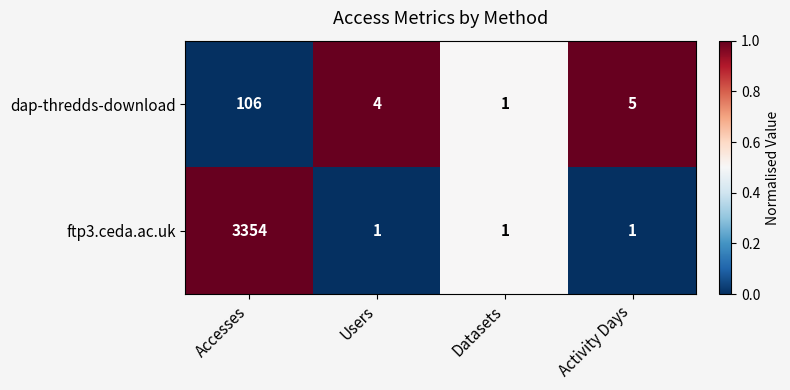

Reading right to left, what are all the values shown in this chart?

dap-thredds-download: Activity Days=5	Datasets=1	Users=4	Accesses=106
ftp3.ceda.ac.uk: Activity Days=1	Datasets=1	Users=1	Accesses=3354